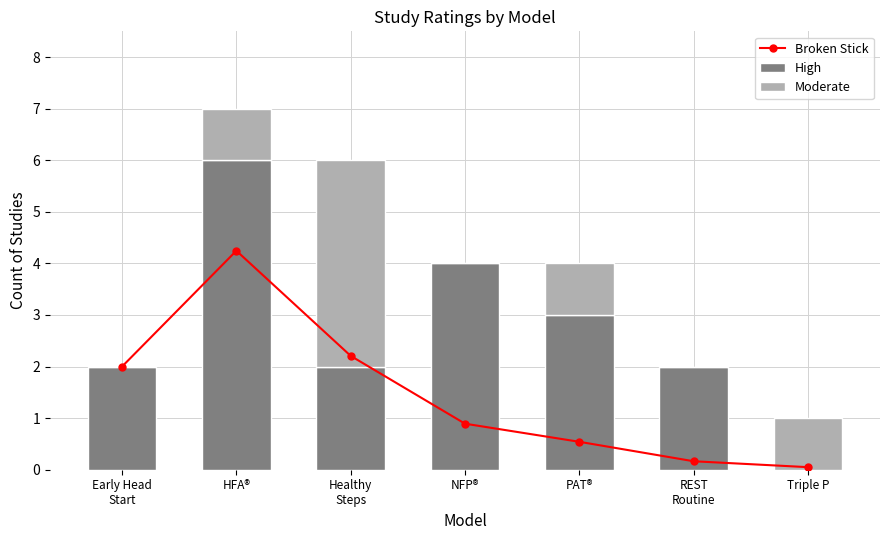

How many High values are between 2 and 4?

5